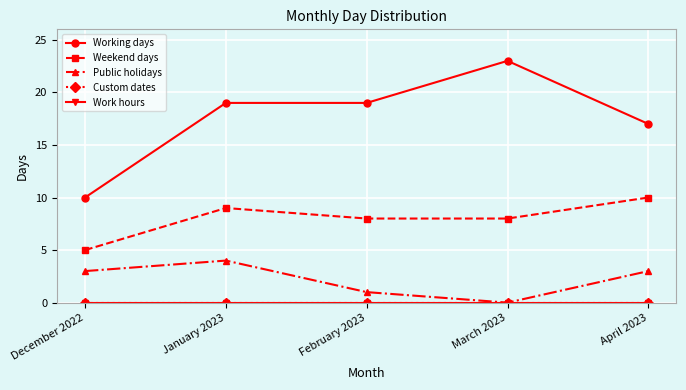

Does the chart display data point markers on the line(s)?

Yes